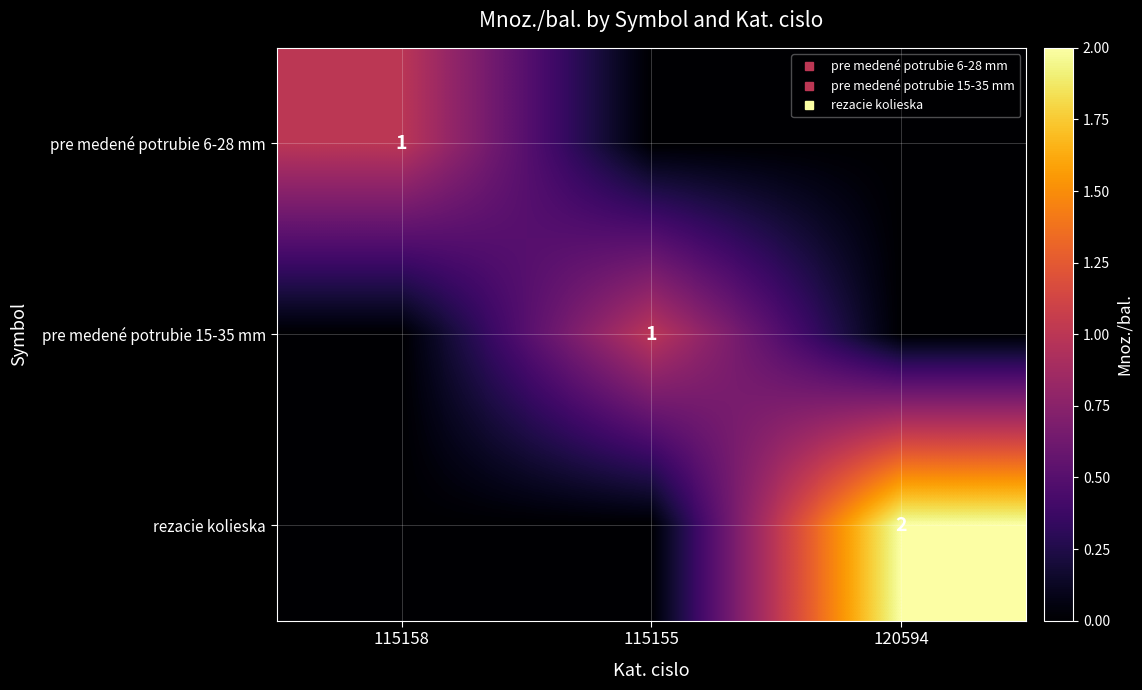

At how many categories does at least one series exceed 1?

1